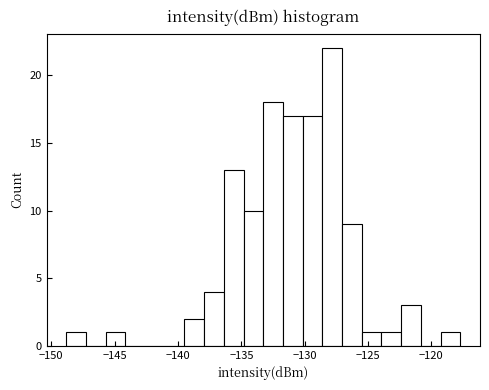

Around what value on the x-axis is the tallest bar? Give the approximate position of its centre, as read against the axis.

-128.0